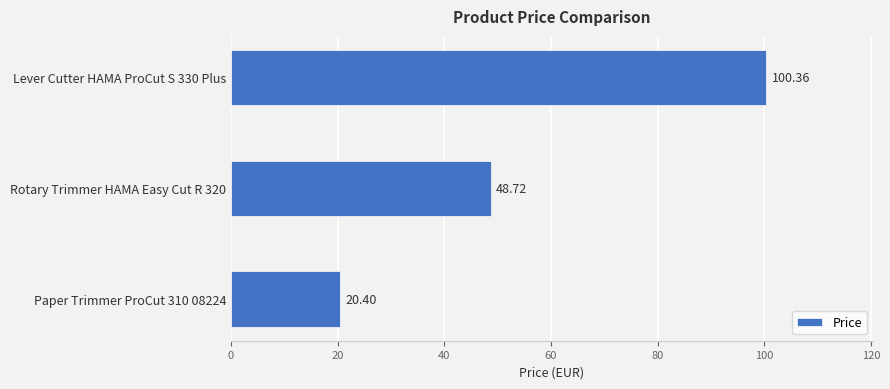

What is the greatest value displayed?

100.4